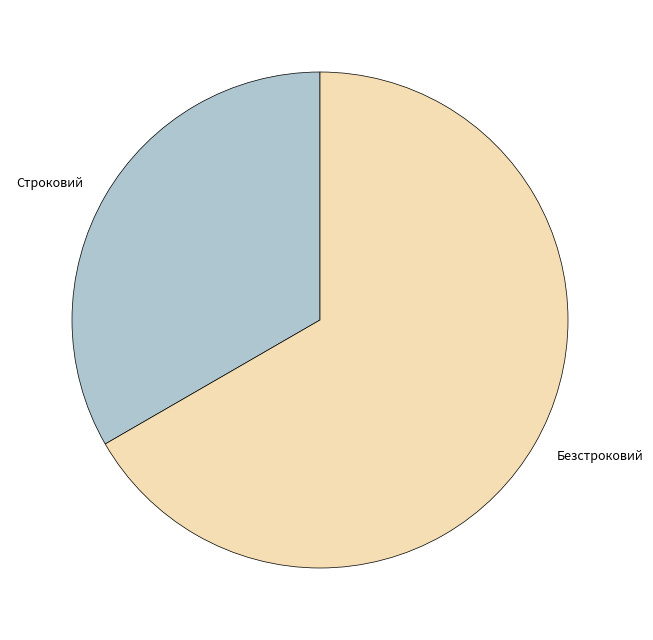

Does any single category account for the majority?

Yes